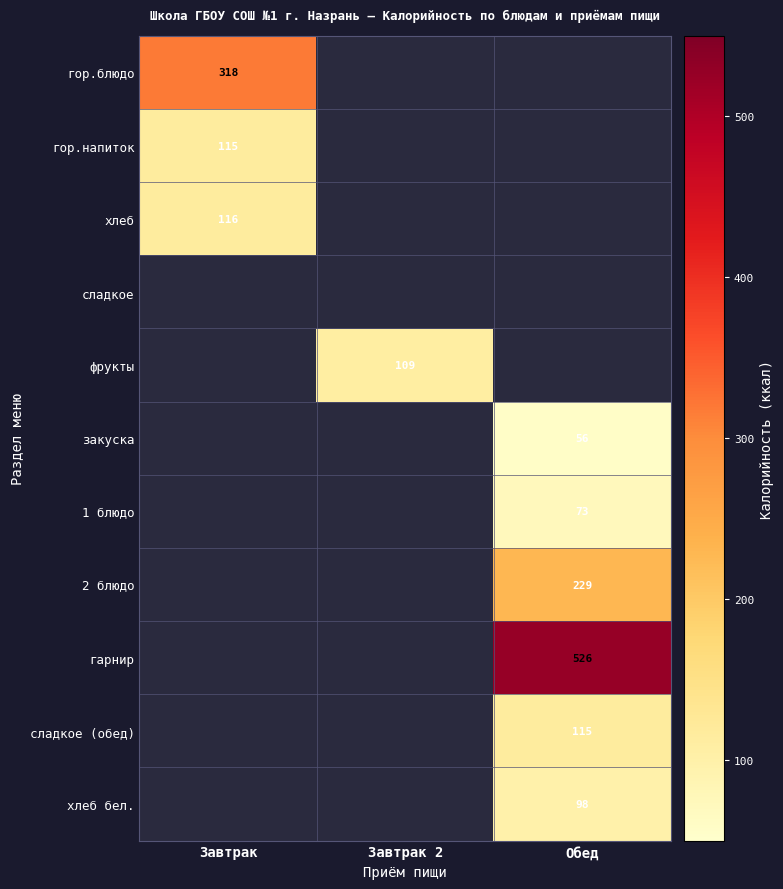

Which has a higher value, Завтрак or Завтрак 2?

Завтрак